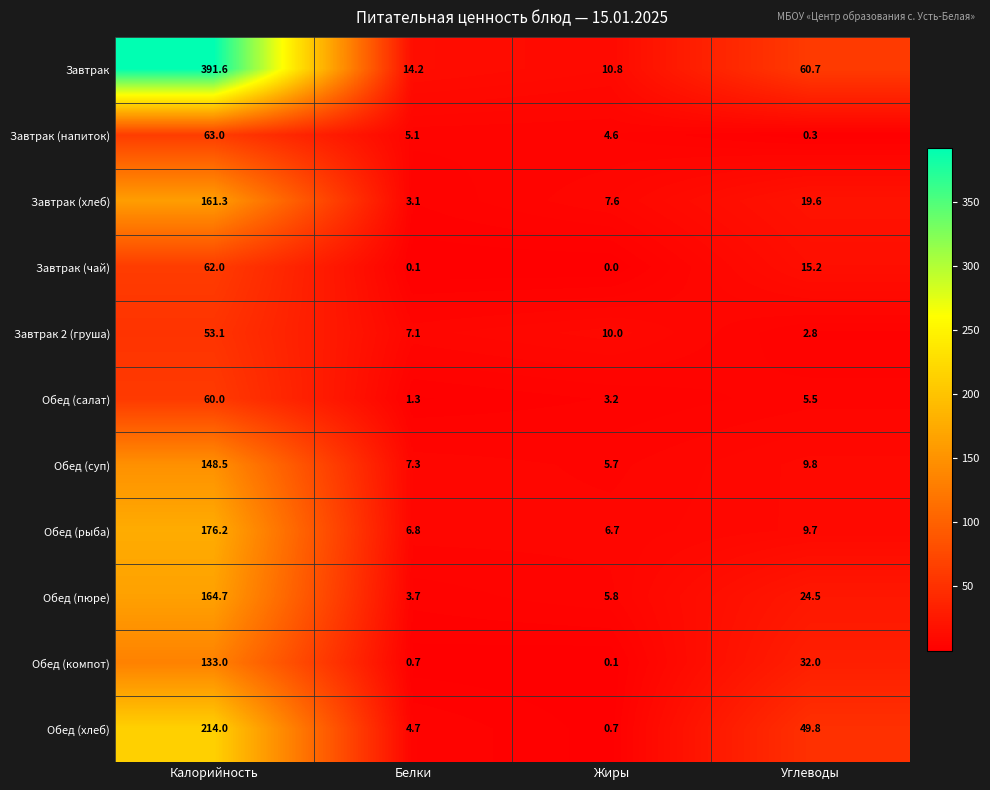

What is the total value across all series at Жиры?

55.2